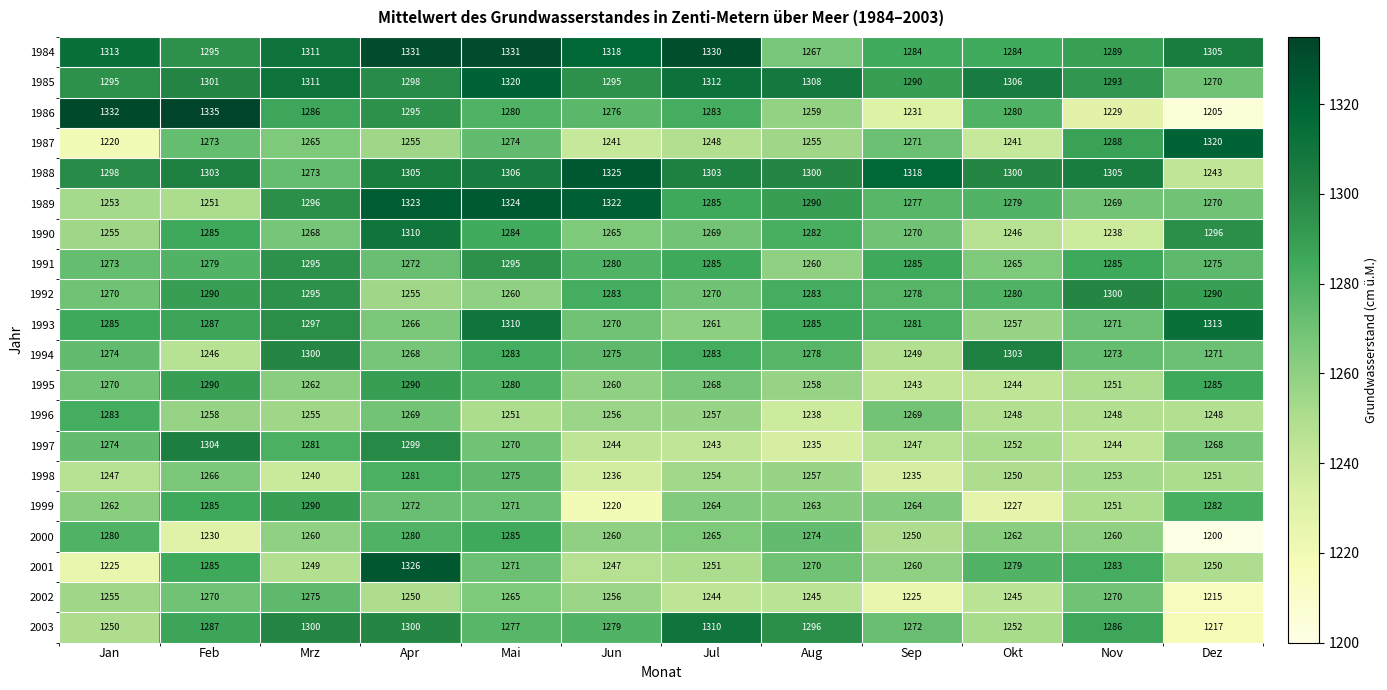

Read the 1992 value at Dez, to the nearest 5.

1290